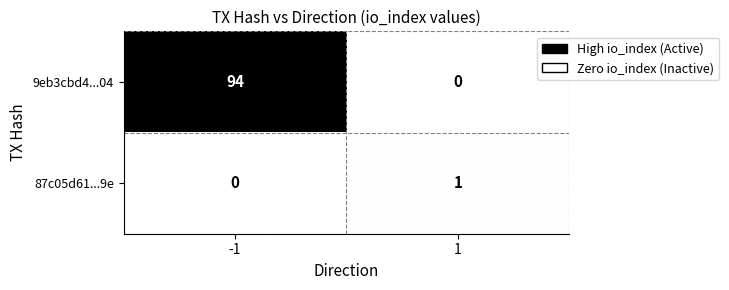

List the series in order of their overall mean, highest first.

9eb3cbd4...04, 87c05d61...9e